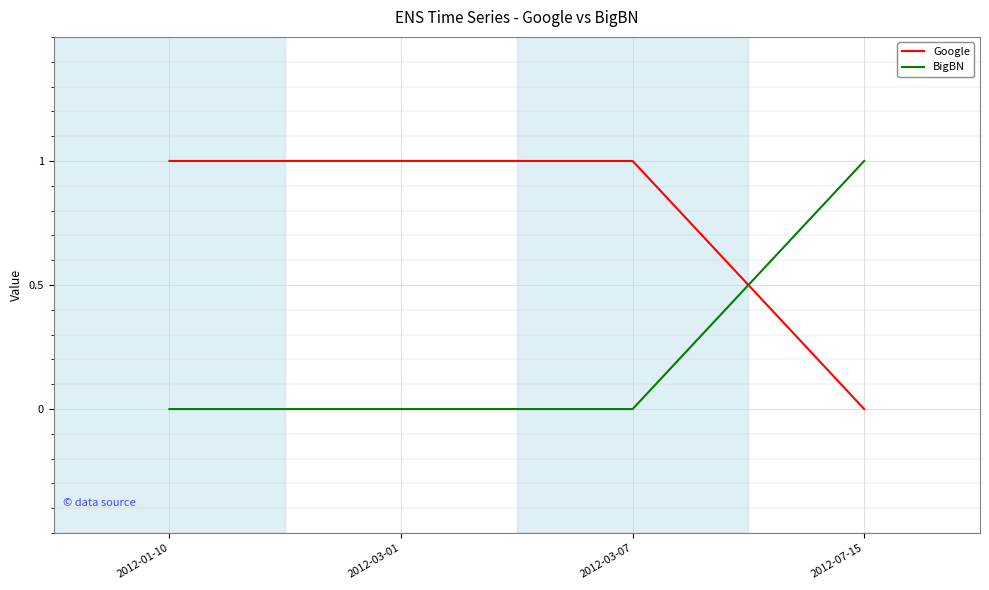

At 2012-03-01, list the series in order from largest to smallest.

Google, BigBN